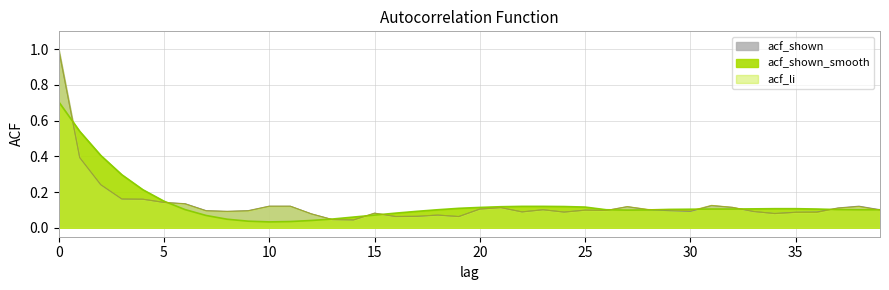

Reading right to left, what are all the values shown in this chart?

acf_shown: 0.1	0.1	0.1	0.1	0.1	0.1	0.1	0.1	0.1	0.1	0.1	0.1	0.1	0.1	0.1	0.1	0.1	0.1	0.1	0.1	0.1	0.1	0.1	0.1	0.1	0.0	0.0	0.1	0.1	0.1	0.1	0.1	0.1	0.1	0.1	0.2	0.2	0.2	0.4	1.0
acf_shown_smooth: 0.1	0.1	0.1	0.1	0.1	0.1	0.1	0.1	0.1	0.1	0.1	0.1	0.1	0.1	0.1	0.1	0.1	0.1	0.1	0.1	0.1	0.1	0.1	0.1	0.1	0.1	0.0	0.0	0.0	0.0	0.0	0.0	0.1	0.1	0.1	0.2	0.3	0.4	0.5	0.7
acf_li: 0.1	0.1	0.1	0.1	0.1	0.1	0.1	0.1	0.1	0.1	0.1	0.1	0.1	0.1	0.1	0.1	0.1	0.1	0.1	0.1	0.1	0.1	0.1	0.1	0.1	0.0	0.0	0.1	0.1	0.1	0.1	0.1	0.1	0.1	0.1	0.2	0.2	0.2	0.4	1.0